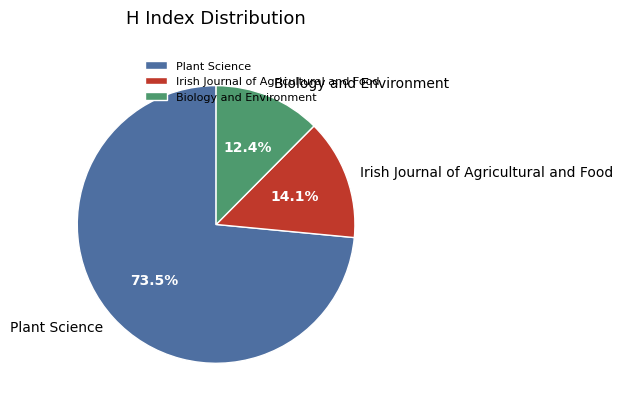

To the nearest percent, what is the combined percentage of Biology and Environment and Plant Science?

86%